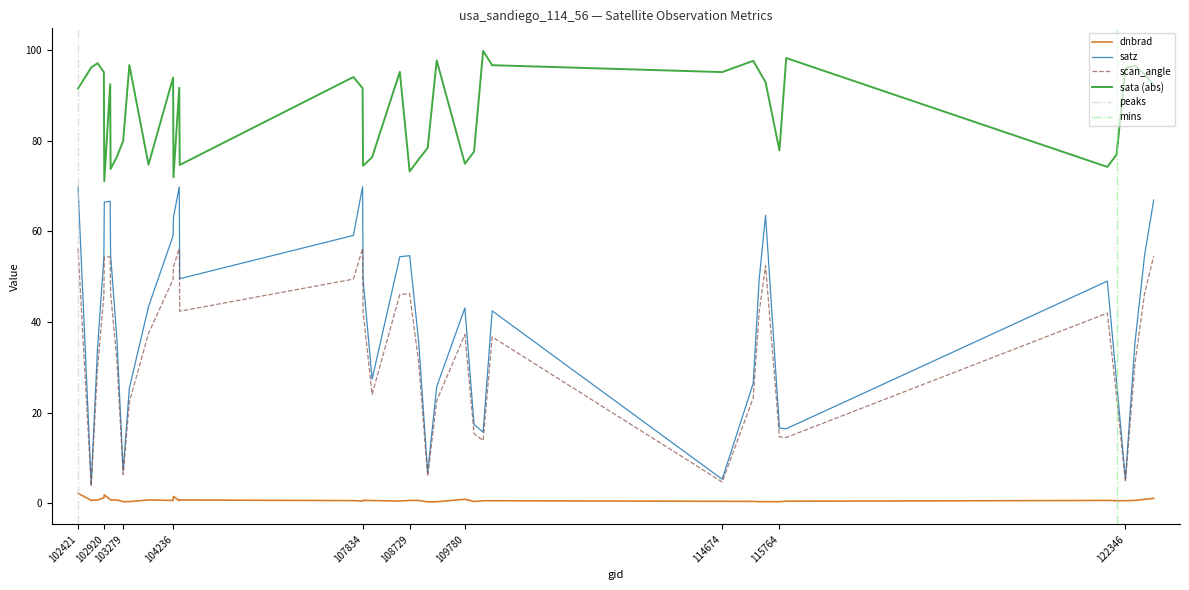

True or false: dnbrad and sata (abs) intersect in this chart.

False